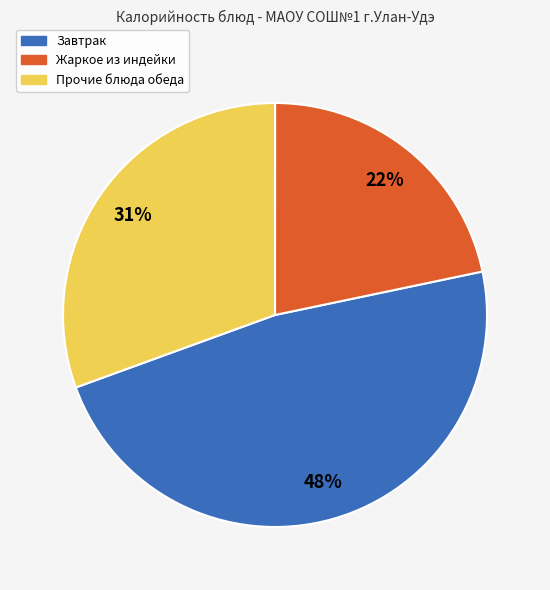

Is there a majority slice in this chart?

No